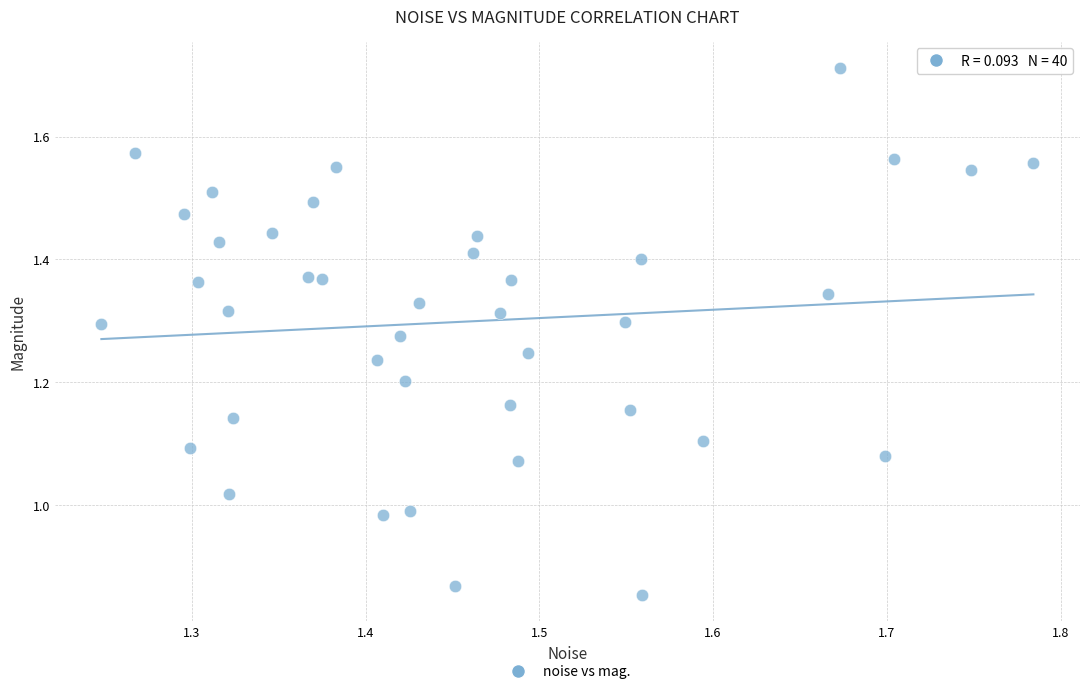

How many data points are displayed?

40